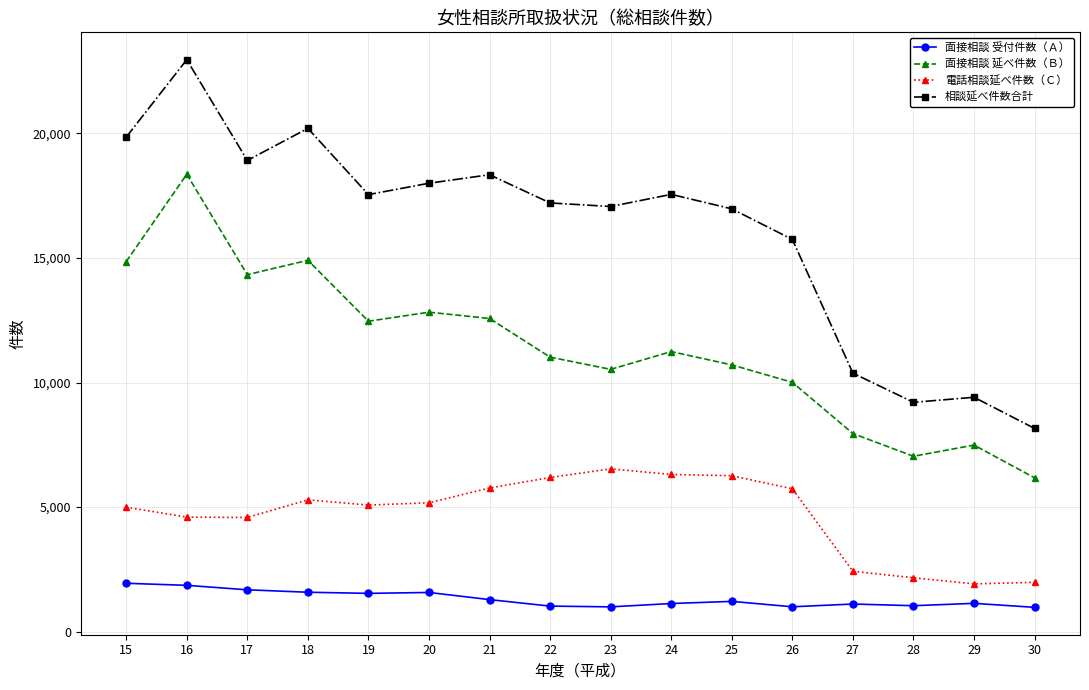

Is the value of 相談延べ件数合計 at 19 greater than the value of 面接相談 受付件数（Ａ） at 21?

Yes